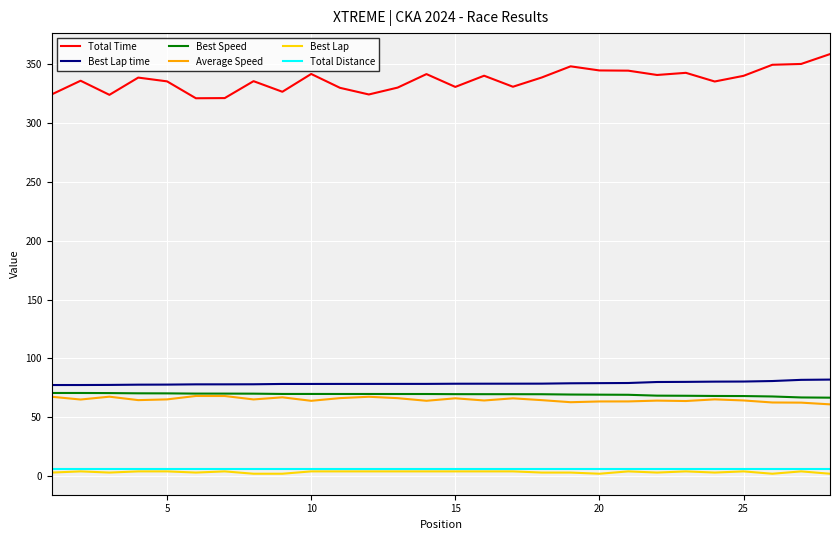

Which series has the largest total across all categories?

Total Time